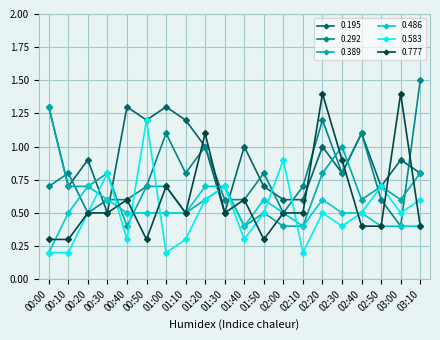

Which category has the highest value across all series?

03:10